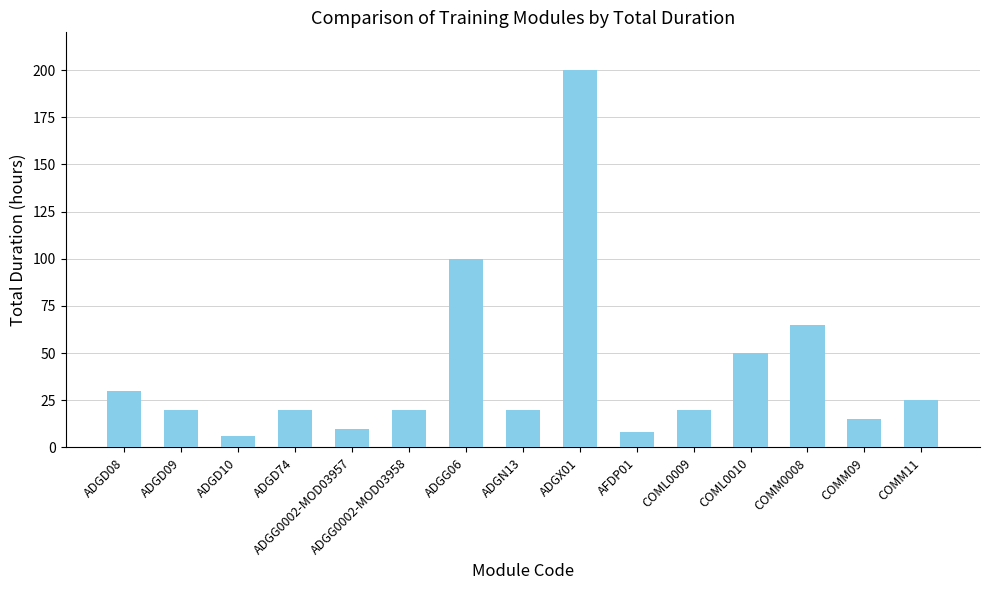

What is the approximate value at ADGD08, to the nearest 10?

30